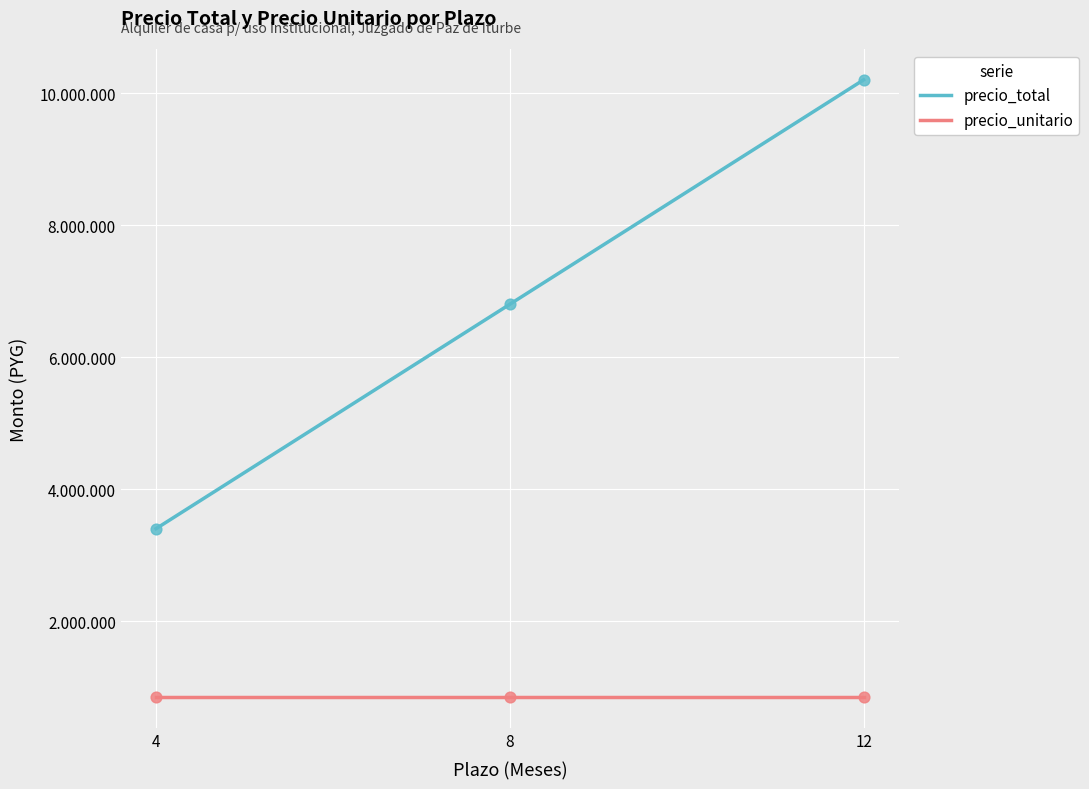

Which series contains the lowest Y value?

precio_unitario